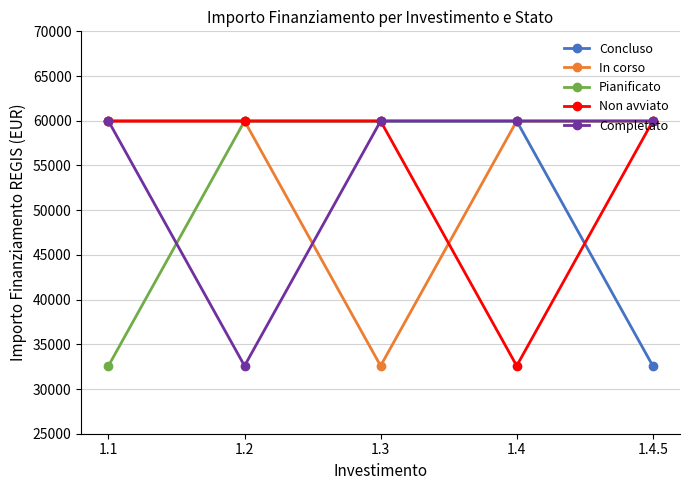

How many values in the Non avviato series are below 59966?

1